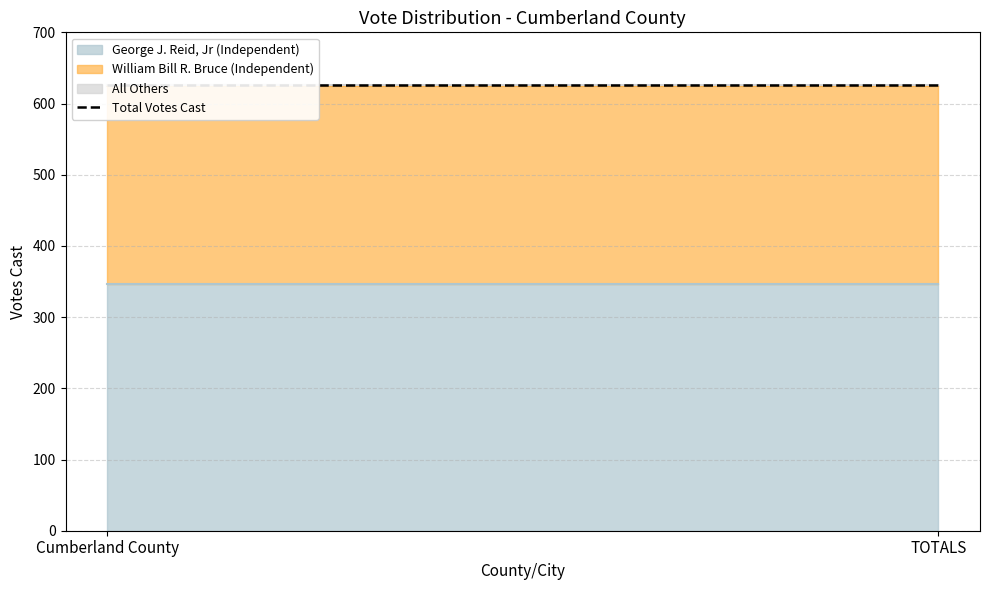

Which series has the largest range (max minus min)?

George J. Reid, Jr (Independent)